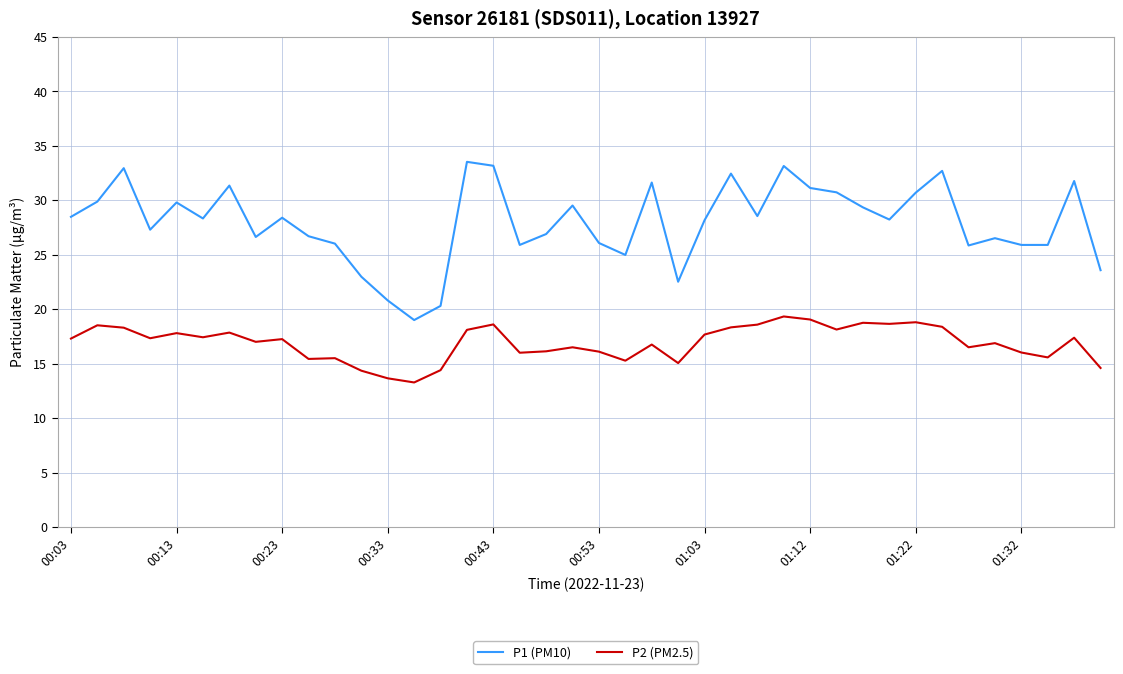

True or false: P2 (PM2.5) and P1 (PM10) intersect in this chart.

False